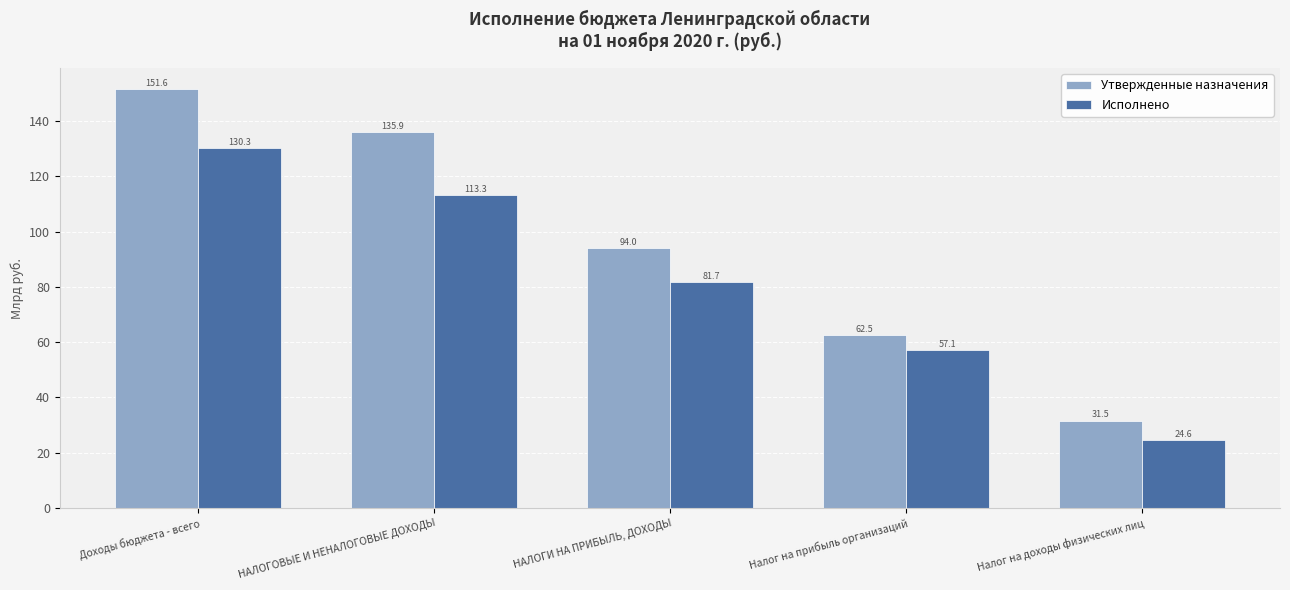

What is the label of the 3rd bar from the right?

НАЛОГИ НА ПРИБЫЛЬ, ДОХОДЫ